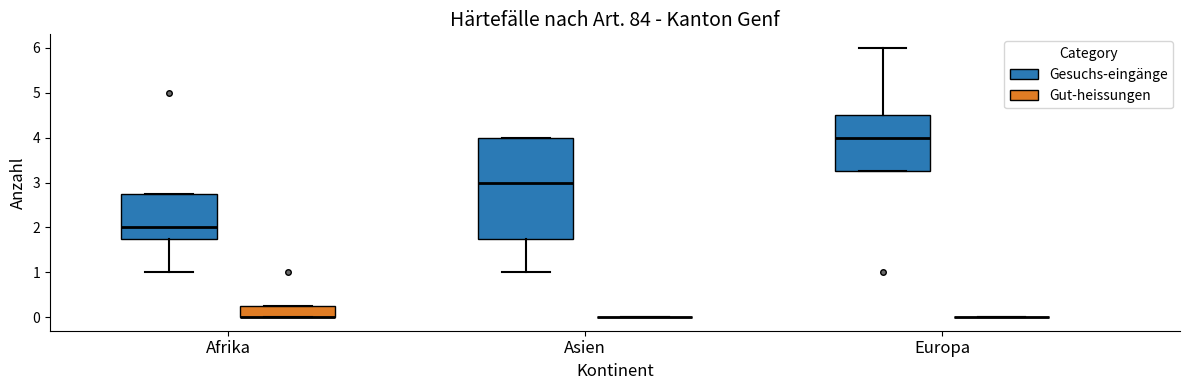

Comparing the boxes themselves (not the whiskers), which one is the tallest?

Asien (Gesuchs-eingänge)